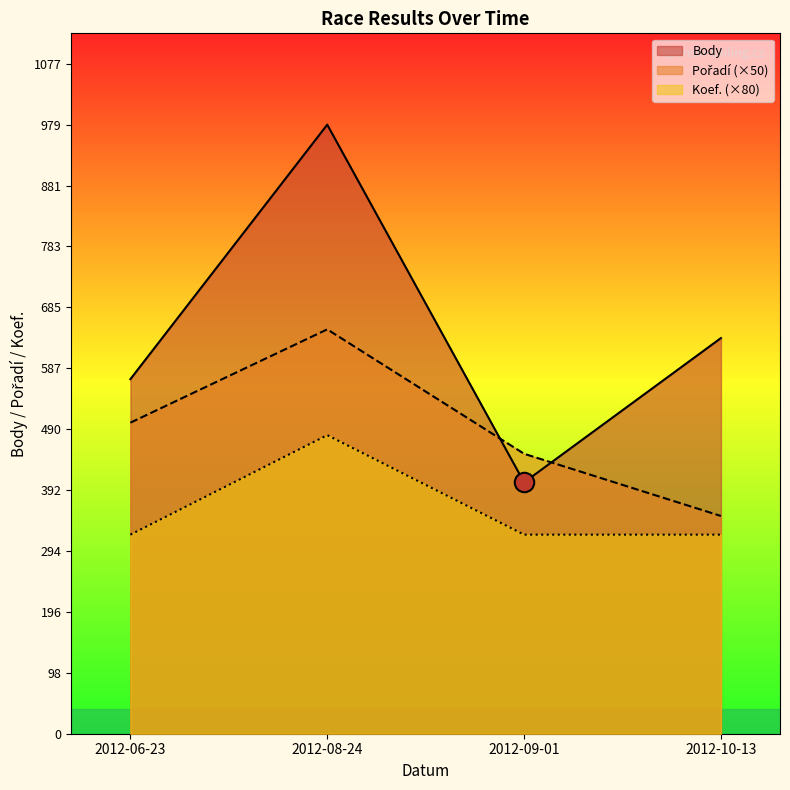

What is the difference between the maximum and minimum values in the Koef. series?

160